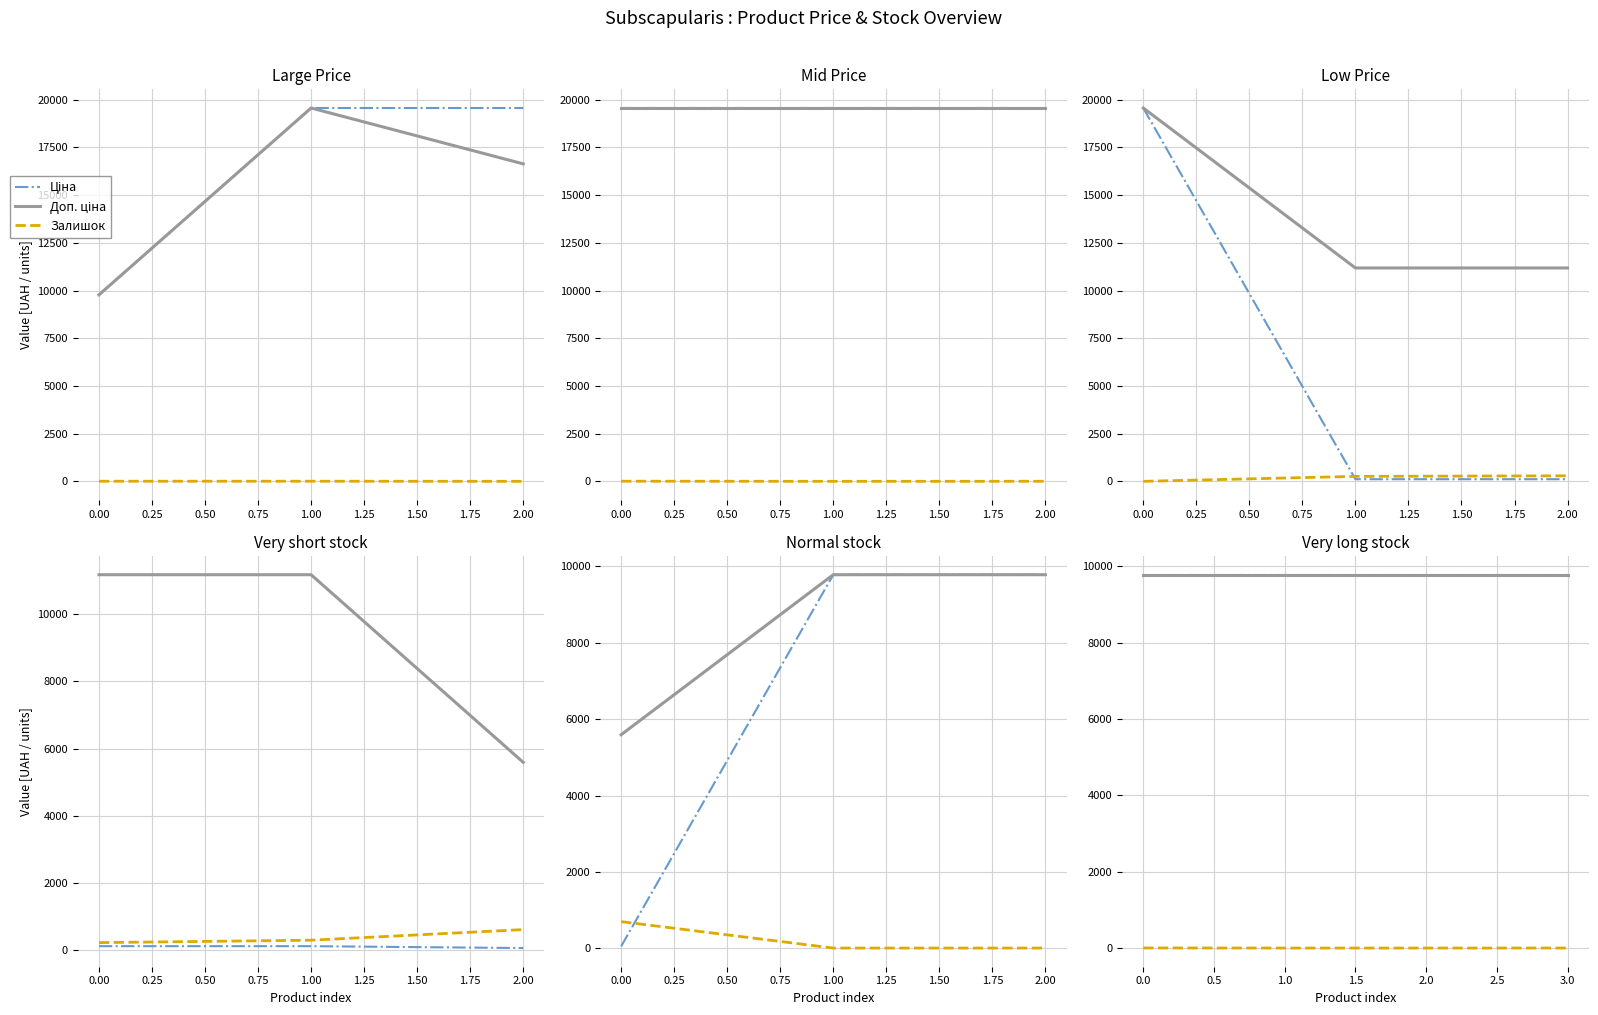

At how many categories does at least one series exceed 6966?

4